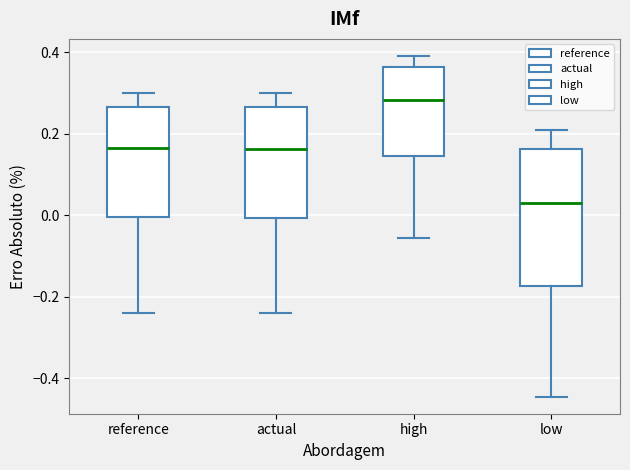

Which box has the lowest median line?

low